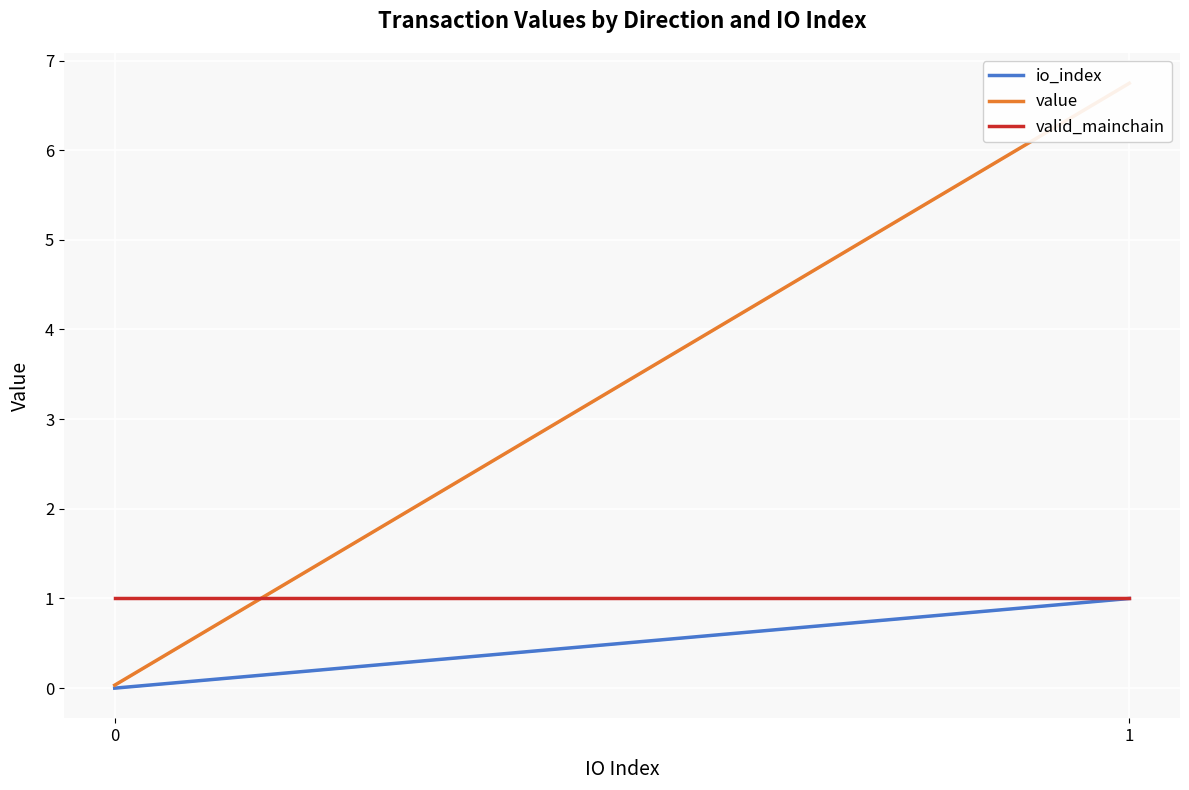

What is the difference between the highest and lowest values at 0?

1.0